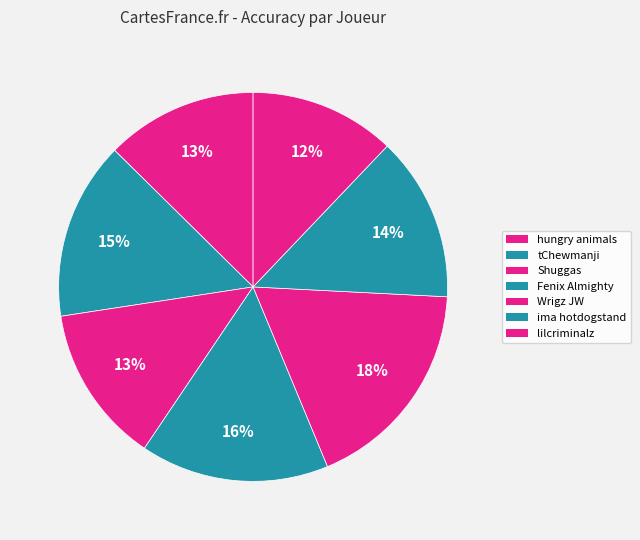

True or false: Wrigz JW accounts for 5% of the total.

False